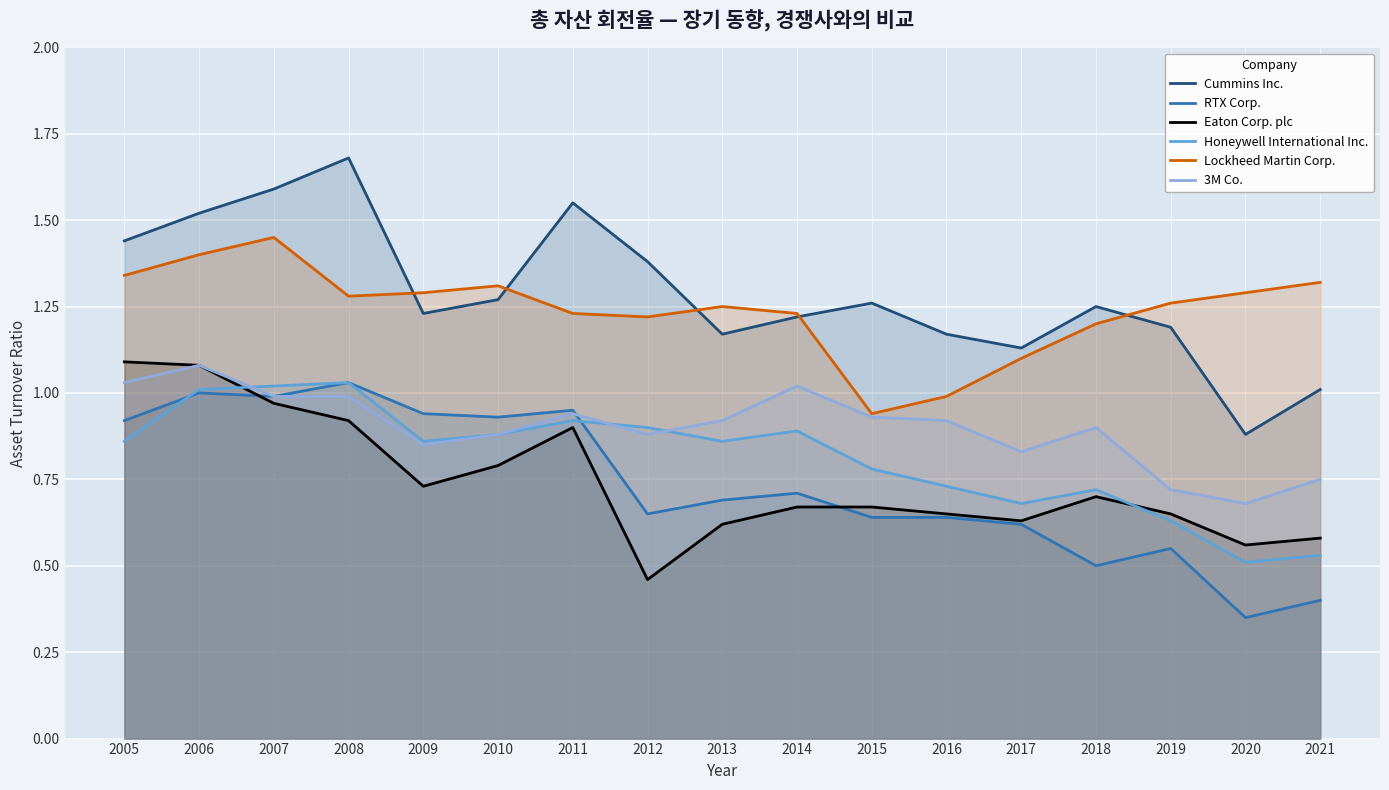

Does the chart display data point markers on the line(s)?

No